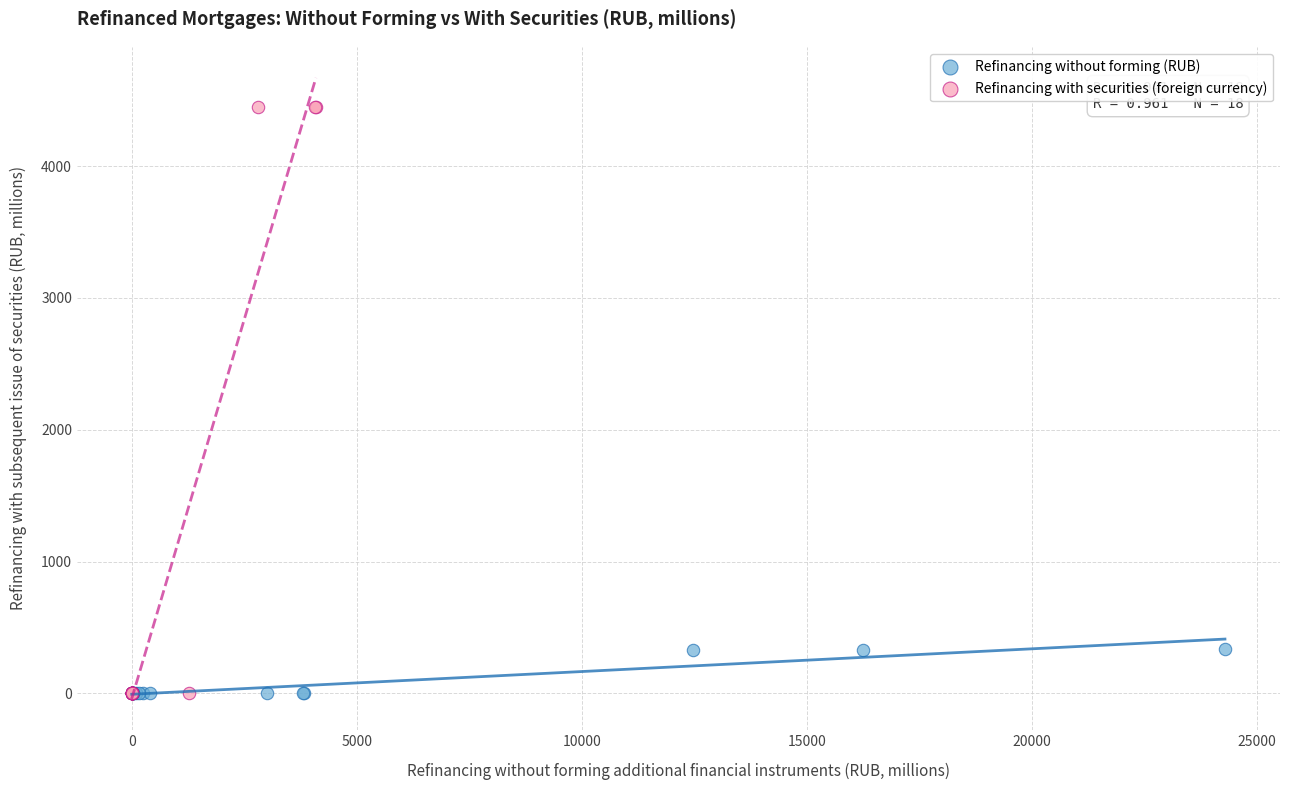

Which series has the widest spread of Y values?

Refinancing with securities (foreign currency)